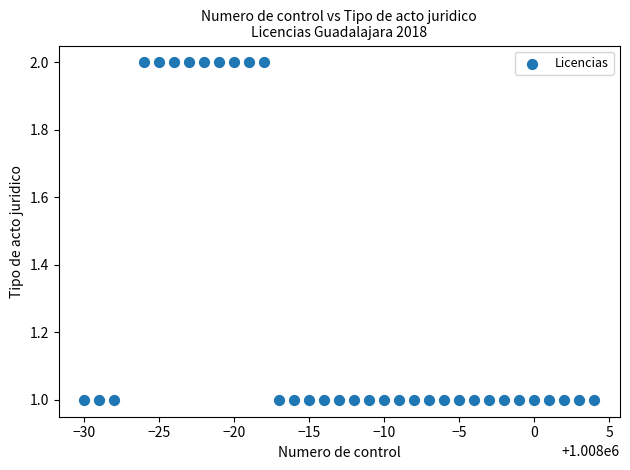

What is the range of X values (max minus min)?

34